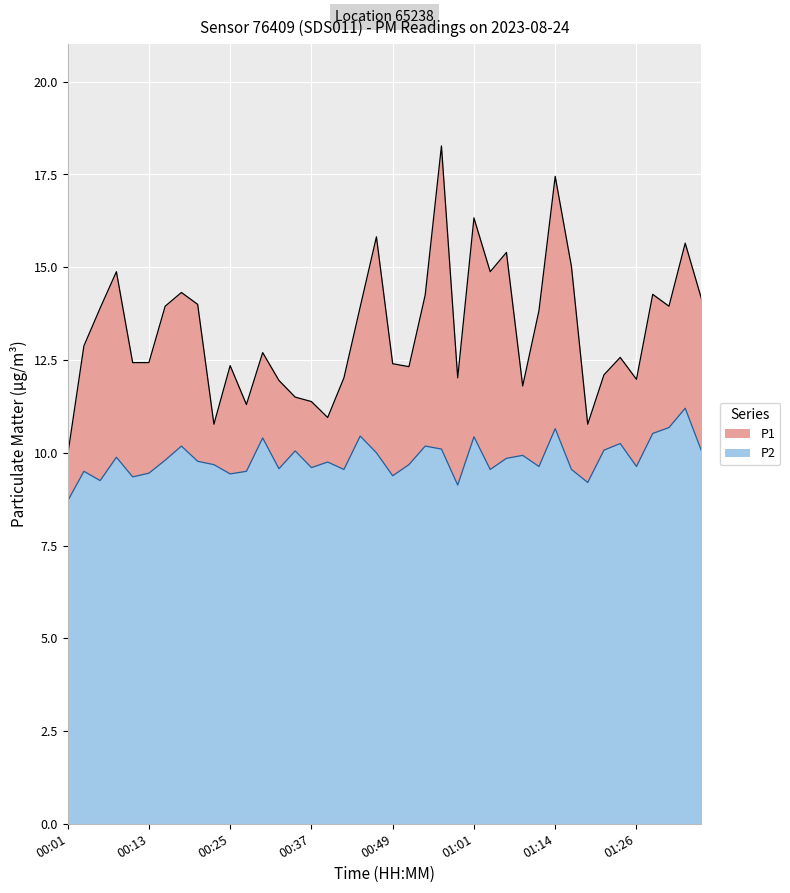

In P1, how many points are higher than both neighbors (excluding endpoints)?

12